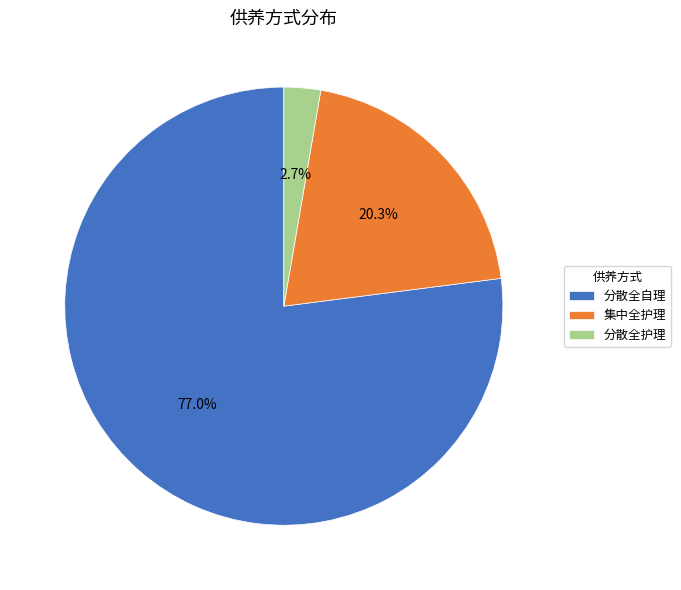

To the nearest percent, what is the combined percentage of 分散全护理 and 分散全自理?

80%